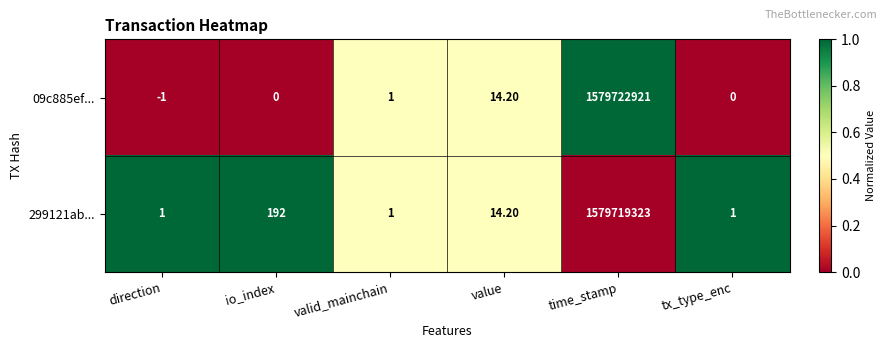

Which series has the largest total across all categories?

09c885ef...